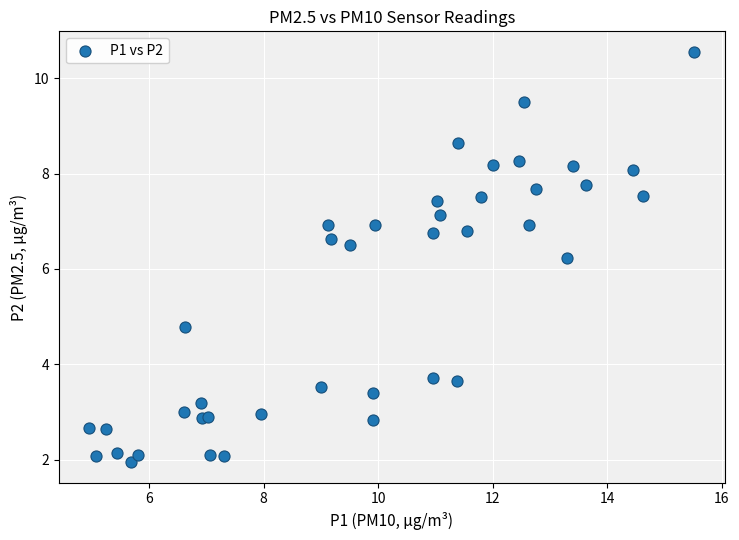

What Y value in the scatter plot is closest to 6?

6.2